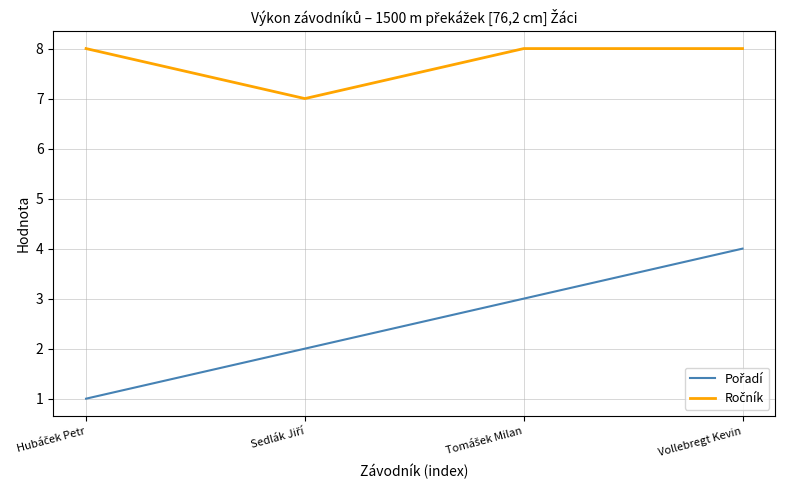

What position from the right is Vollebregt Kevin?

1